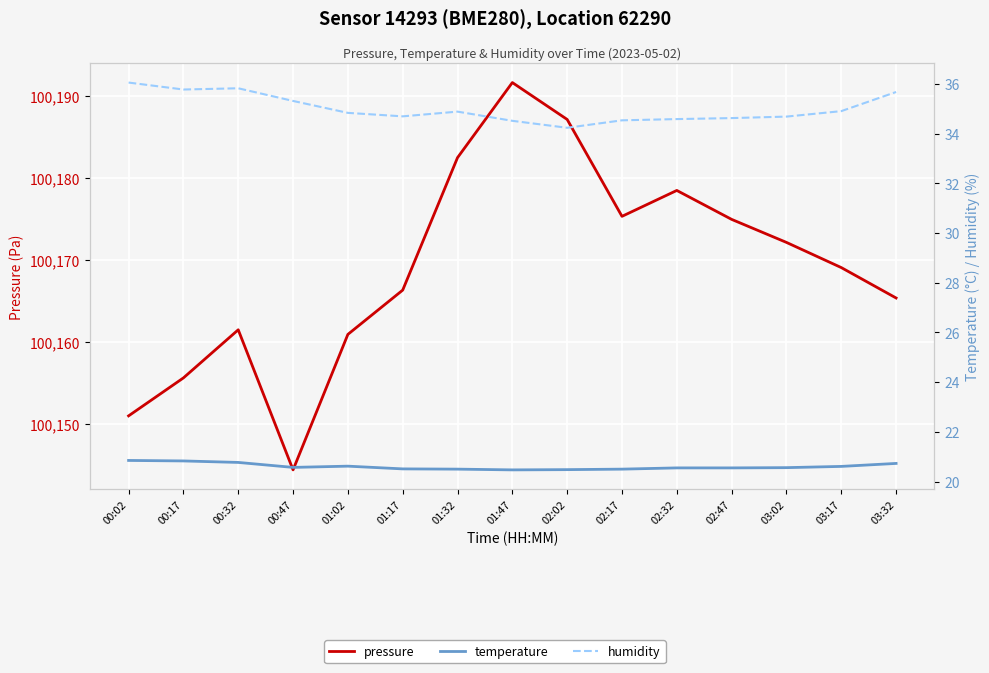

Which series has the largest total across all categories?

pressure